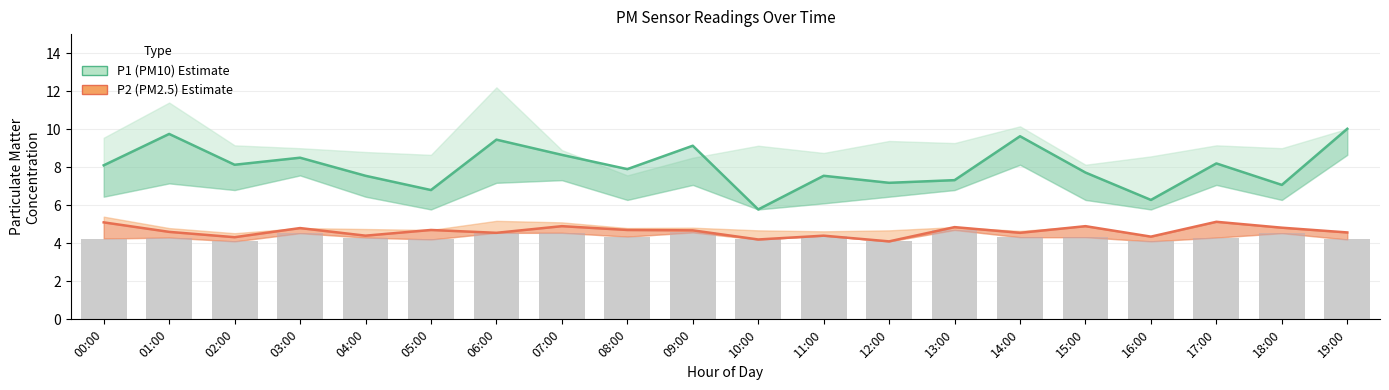

Which category has the lowest value in the P2 (PM2.5) Estimate series?

12:00